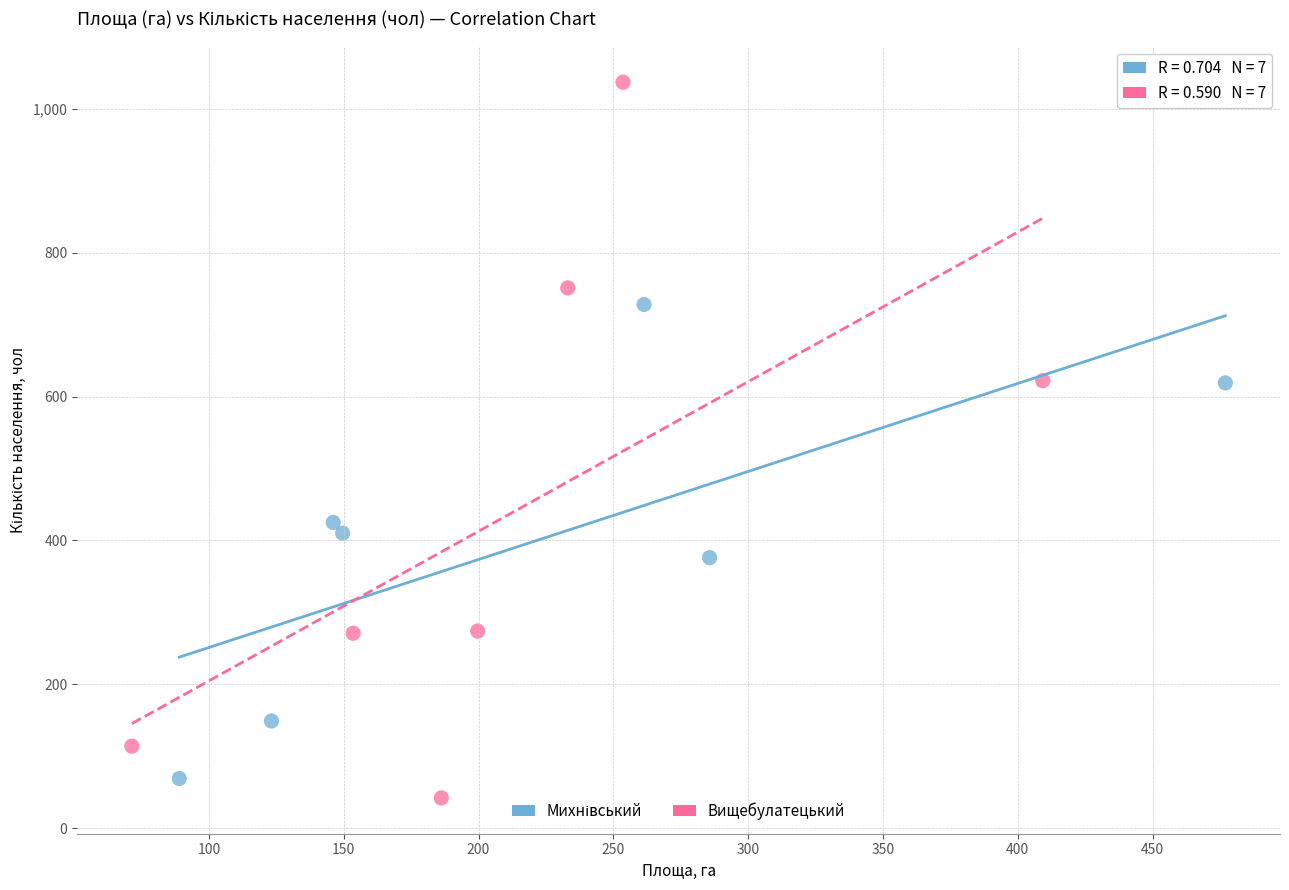

Which series has the largest Y range (max minus min)?

Вищебулатецький